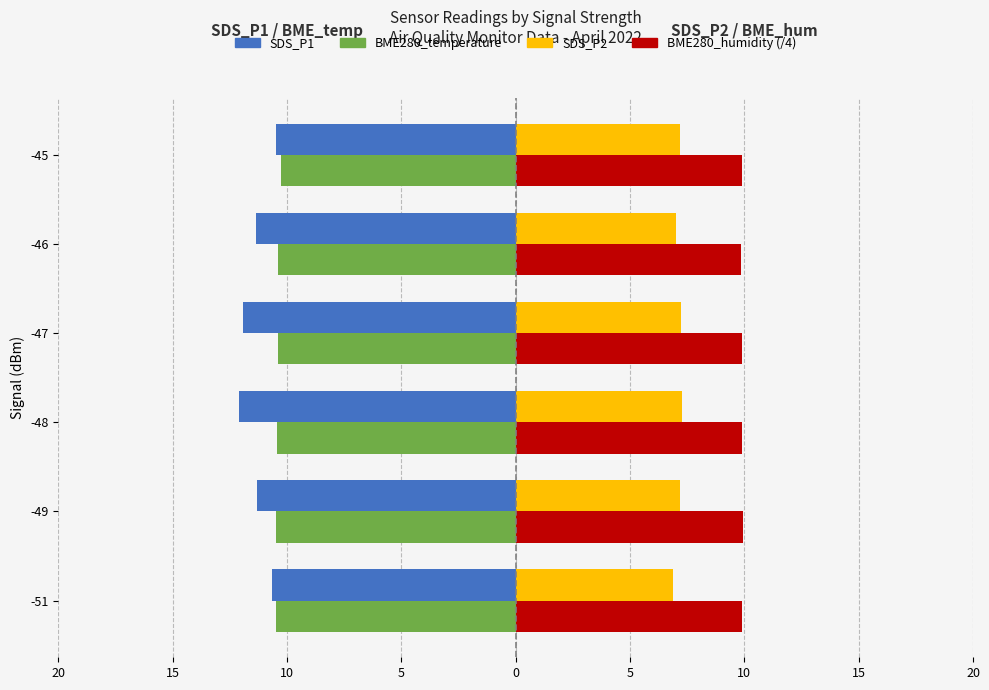

What are all the series names shown in the legend?

SDS_P1, BME280_temperature, SDS_P2, BME280_humidity (/4)